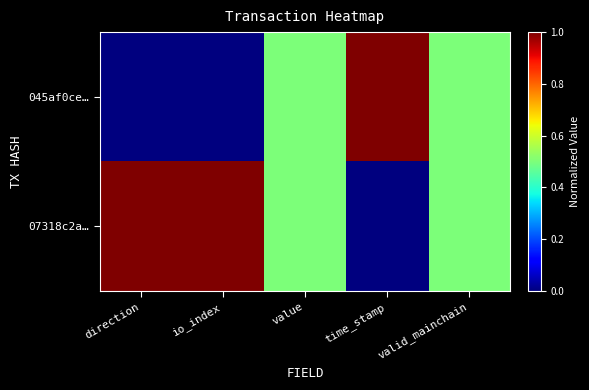

Between io_index and value, which is larger?

value